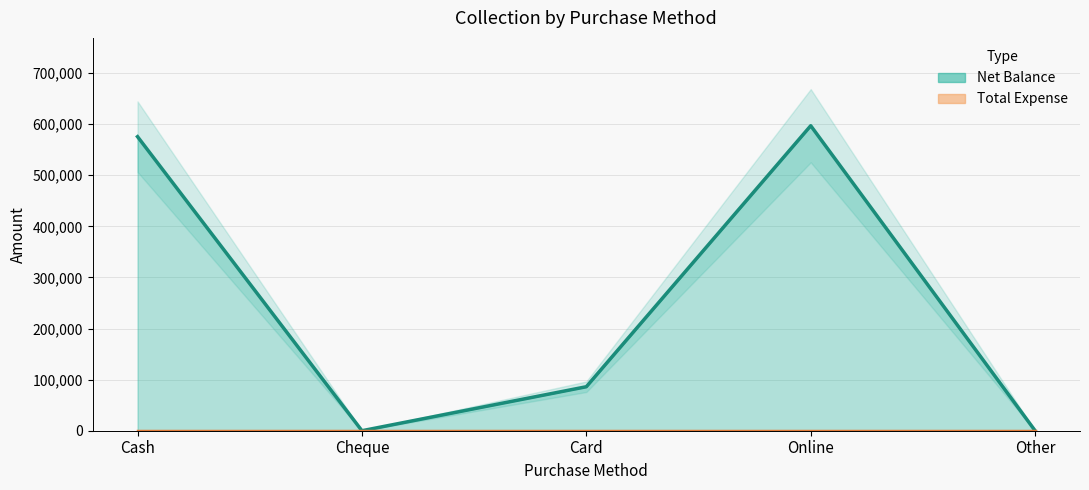

True or false: Net Balance (line) and Total Expense (line) intersect in this chart.

False